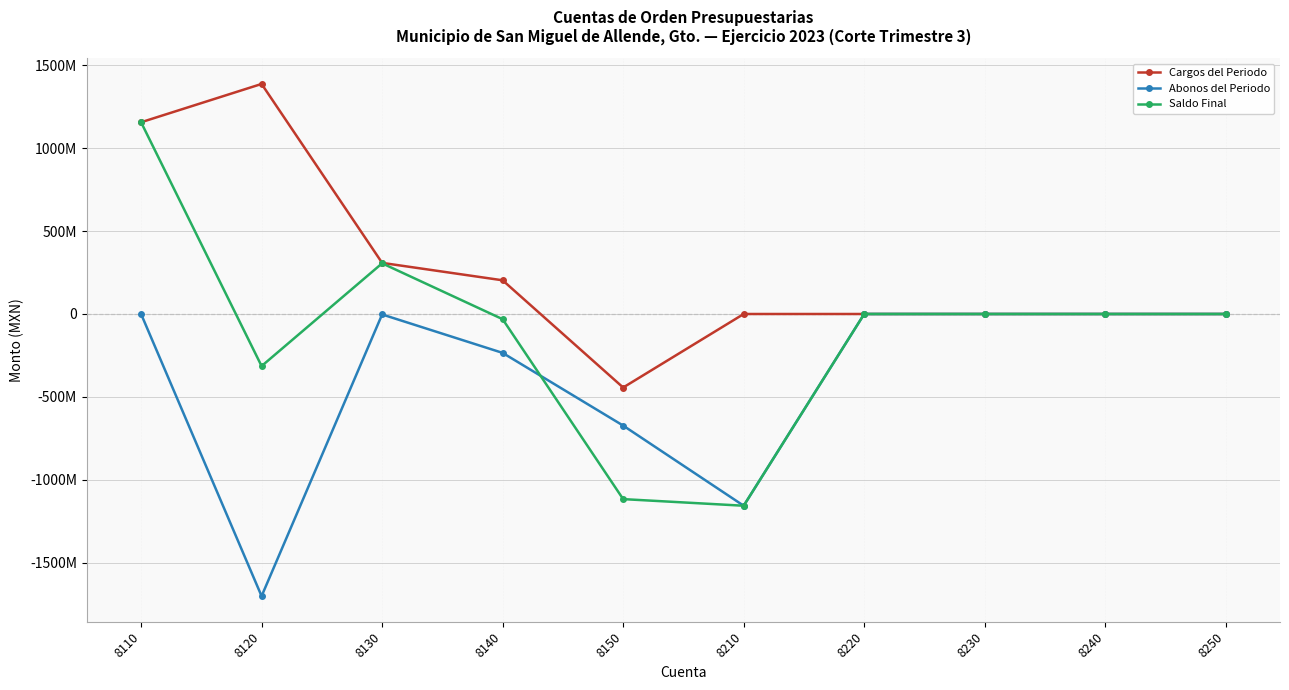

Rank the categories by Abonos del Periodo value from highest to lowest.

8110, 8220, 8230, 8240, 8250, 8130, 8140, 8150, 8210, 8120